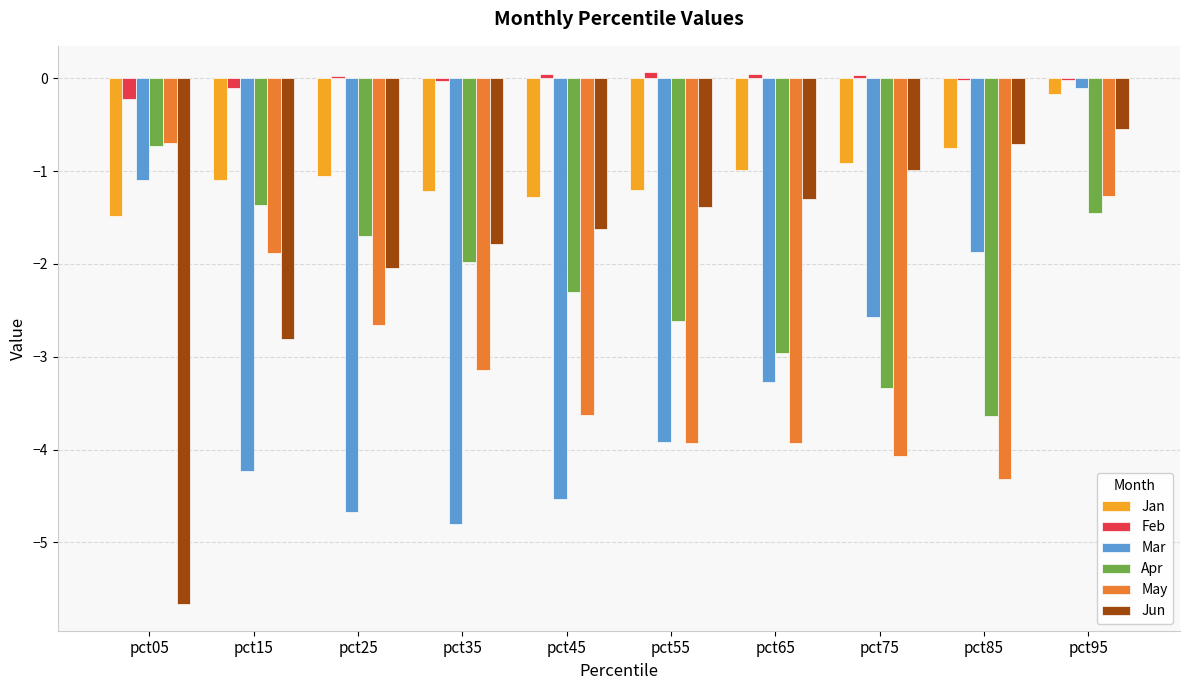

What is the sum of the May values at pct65 and pct85?

-8.3